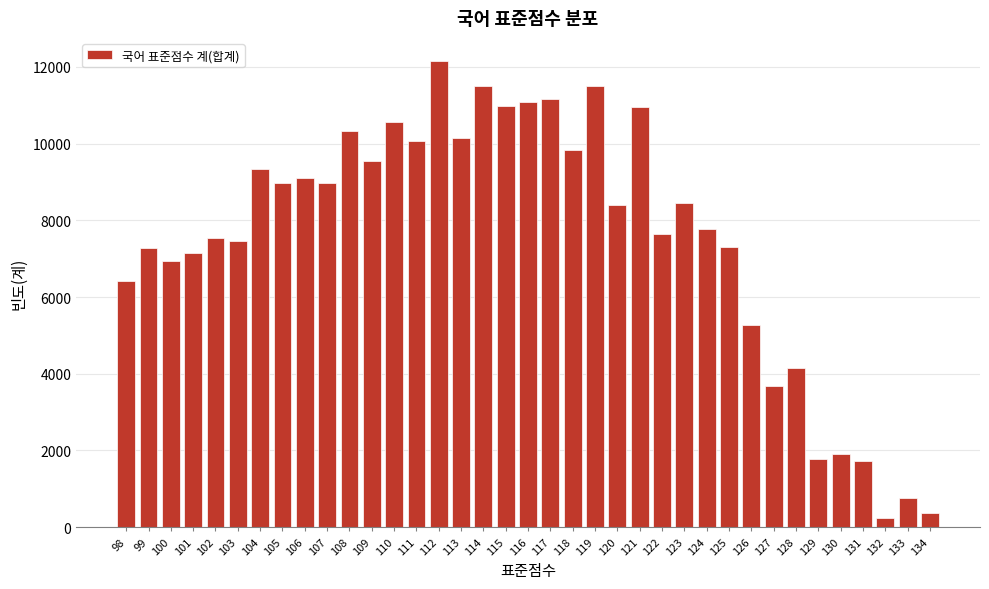

What is the change in value from 98 to 103?

+1066